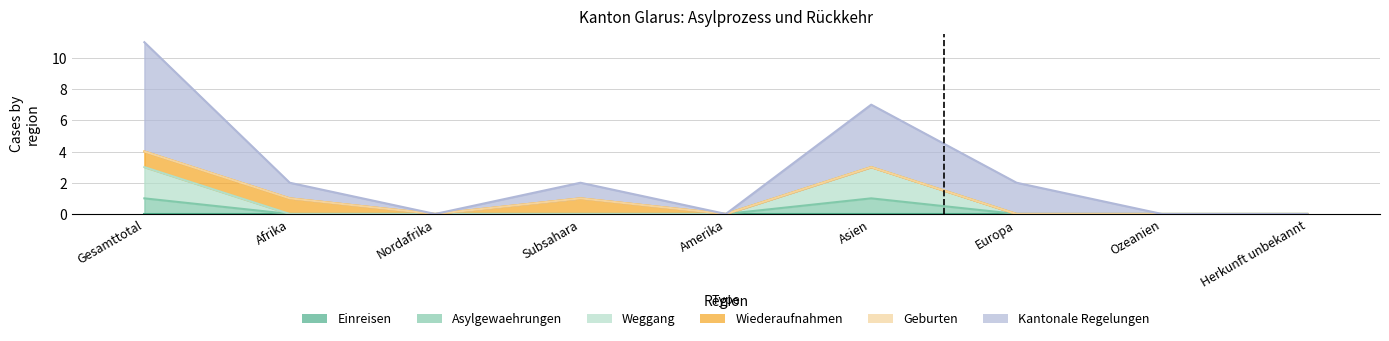

Count the Asylgewaehrungen values in the range 0 to 1.

9